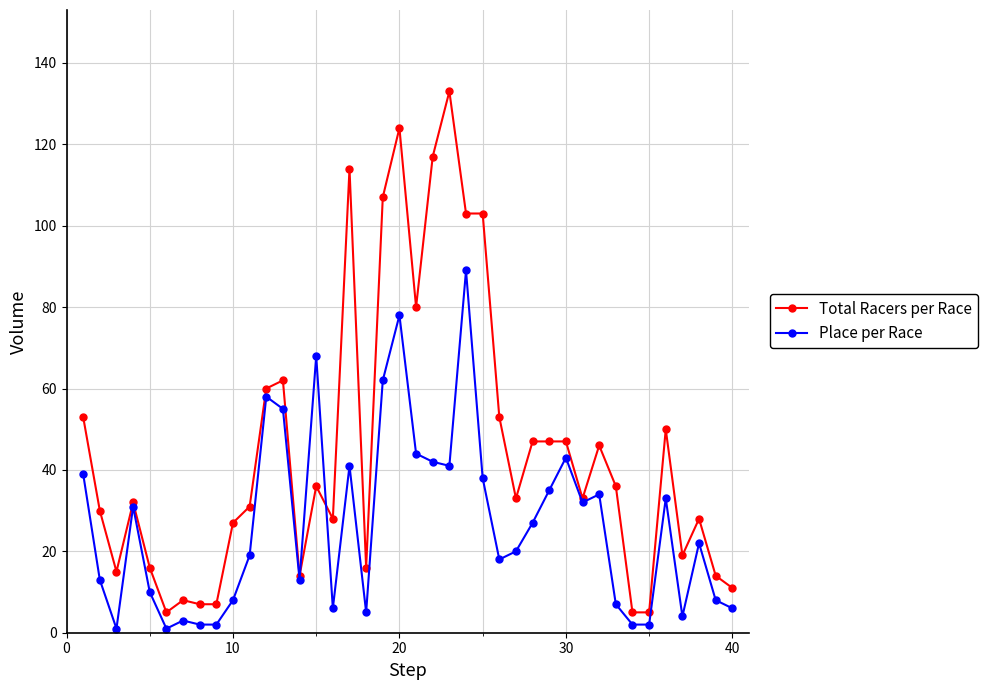

What is the maximum value shown in the chart?

133